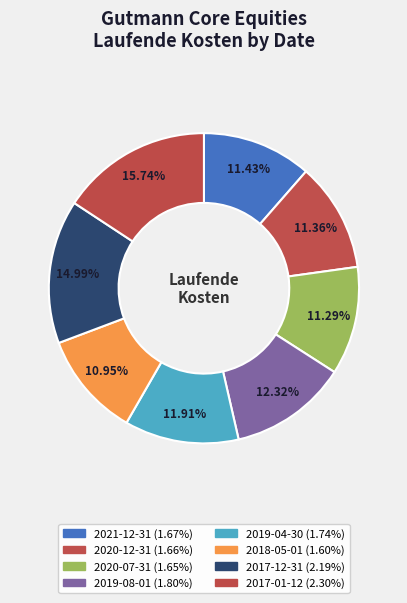

Which slice is the largest?

2017-01-12